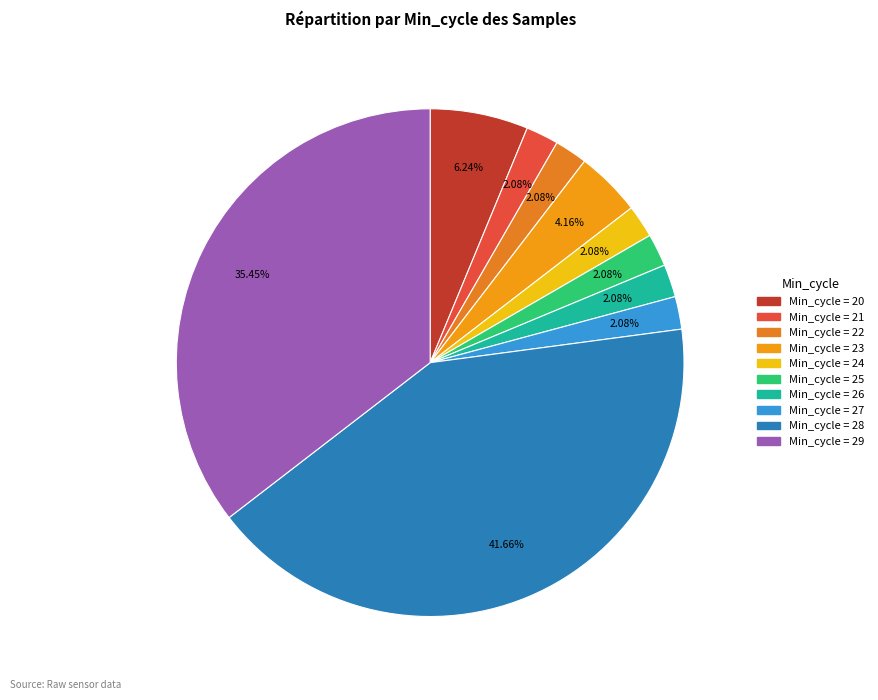

Count the number of slices in the pie.

10